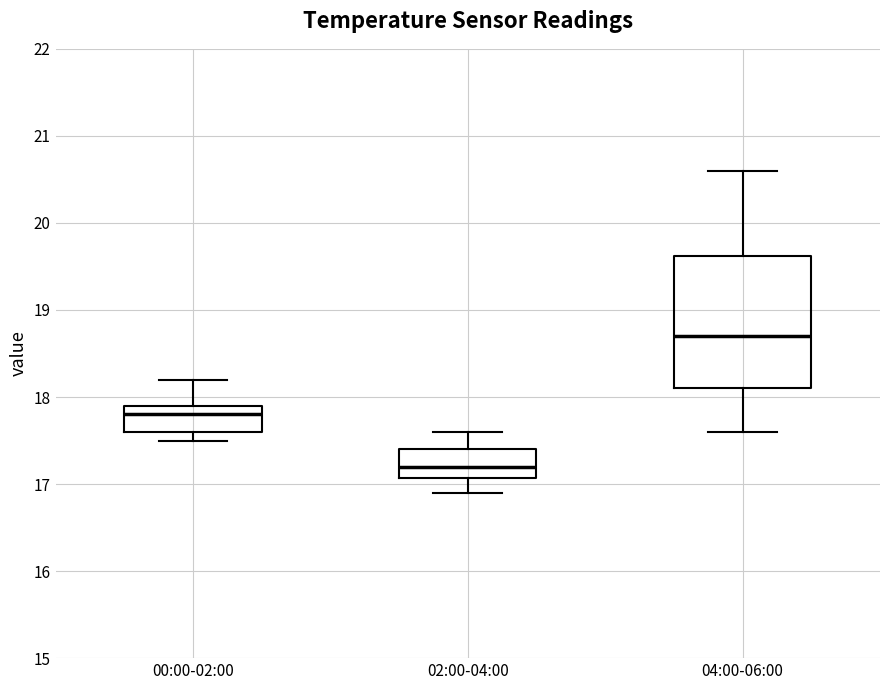

Reading left to right, read every box against the y-axis: the position of its median line, the range the box covers, and the ends of its whiskers. The values are not printed on the chart, so give them approximately, as read against the axis.

00:00-02:00: median 17.8, box 17.6 to 17.9, whiskers 17.5 to 18.2
02:00-04:00: median 17.2, box 17.1 to 17.4, whiskers 16.9 to 17.6
04:00-06:00: median 18.7, box 18.1 to 19.6, whiskers 17.6 to 20.6